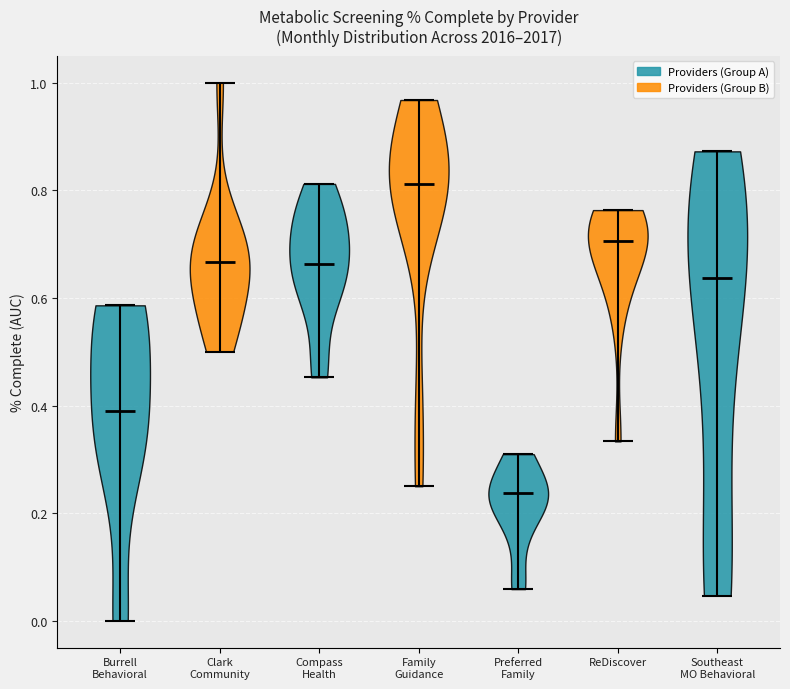

Which violin has the lowest median line?

Preferred Family